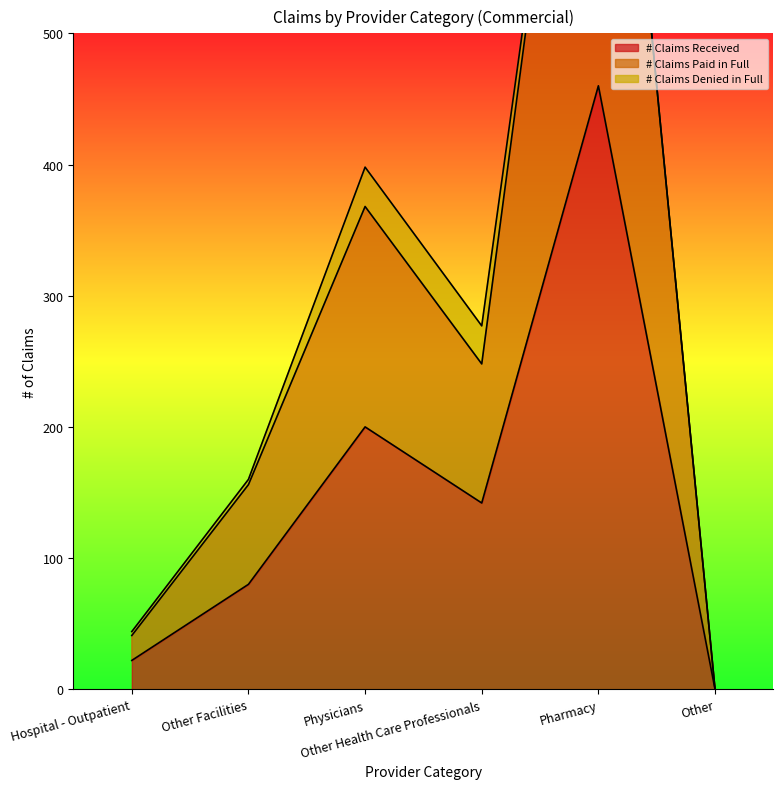

Which category has the highest value in the # Claims Paid in Full series?

Pharmacy